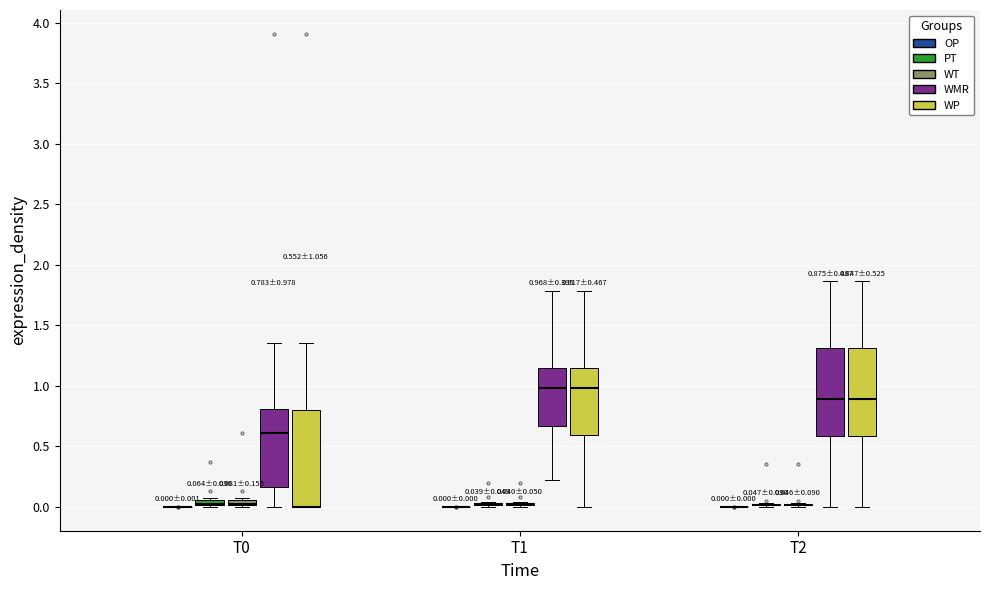

Comparing the boxes themselves (not the whiskers), which one is the tallest?

T0 (WP)